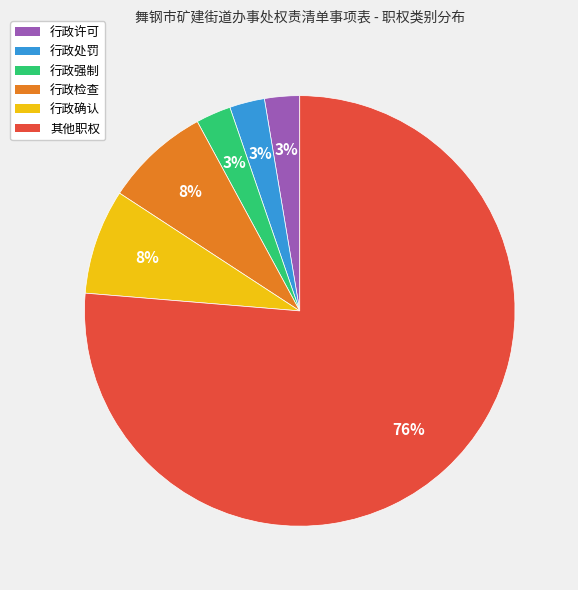

How many slices are in this pie chart?

6